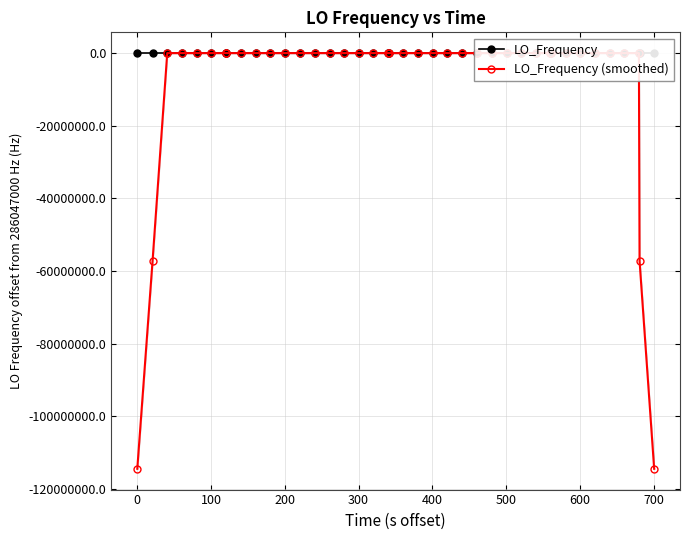

How many values in LO_Frequency are above zero?

37